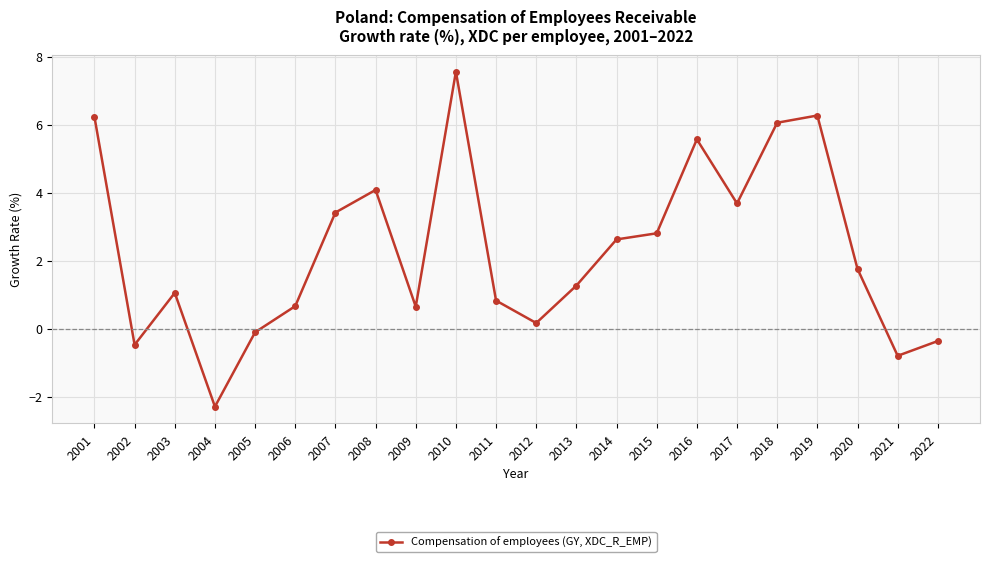

Where is the first local maximum?

2003